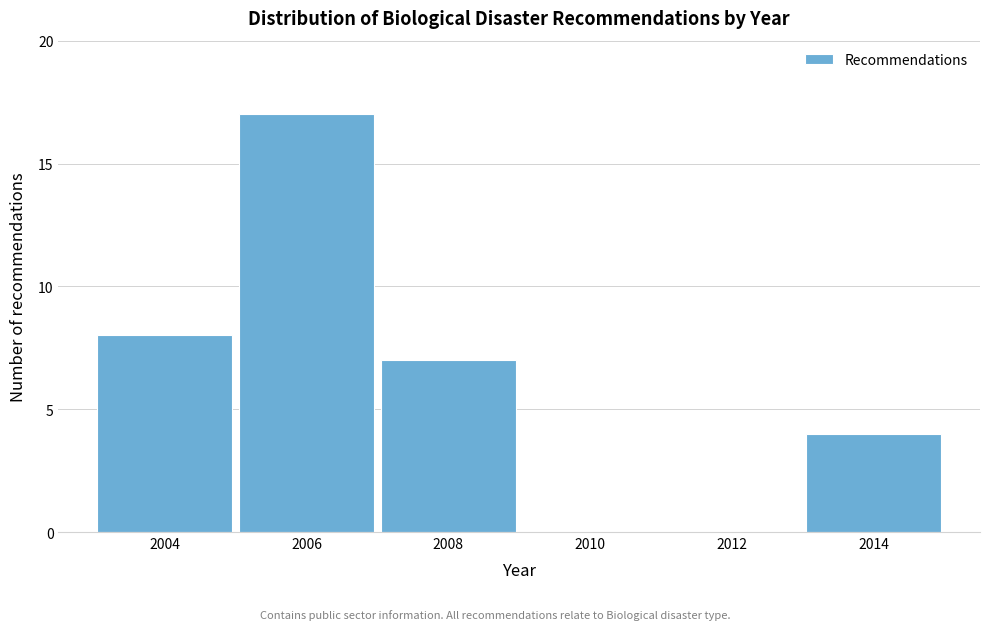

Reading left to right, what are all the values shown in this chart?

2004=8	2006=17	2008=7	2010=0	2012=0	2014=4